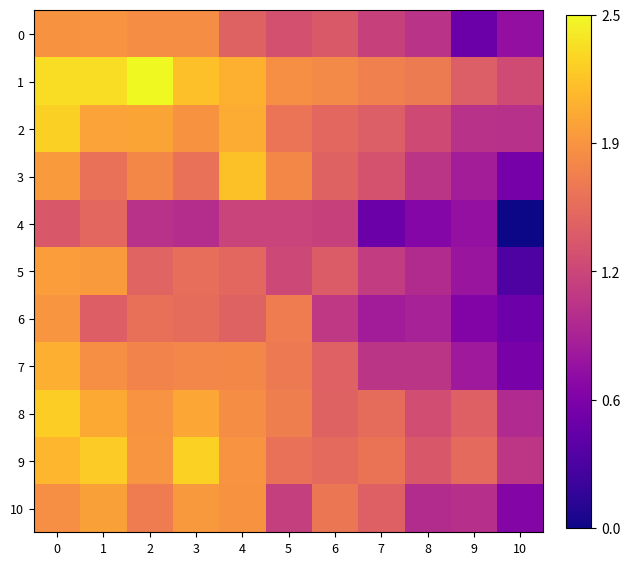

Which series has the largest range (max minus min)?

5